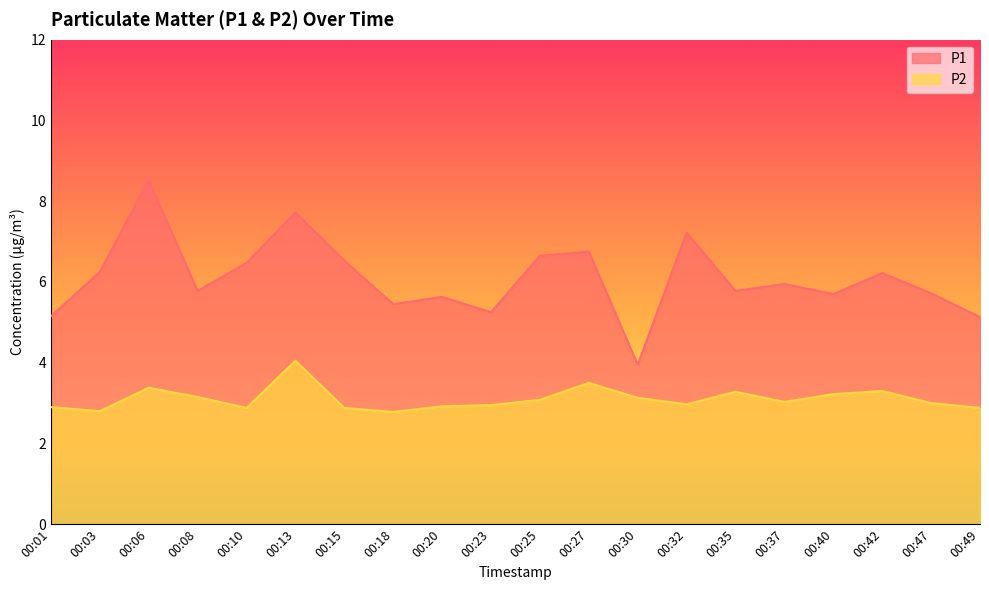

What is the value of the P2 point at the 13th from the left?

3.1